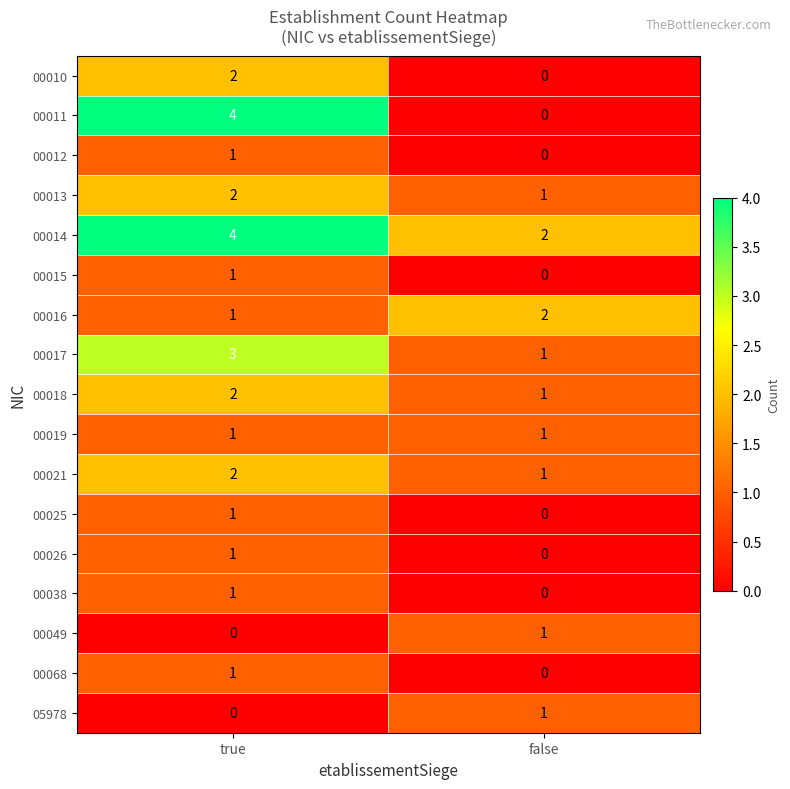

Between true and false, which series saw the biggest shift?

00011